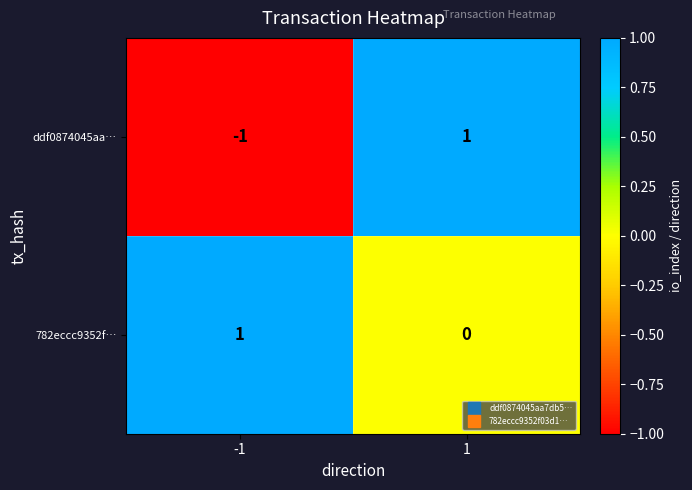

Which series has the largest total across all categories?

782eccc9352f…